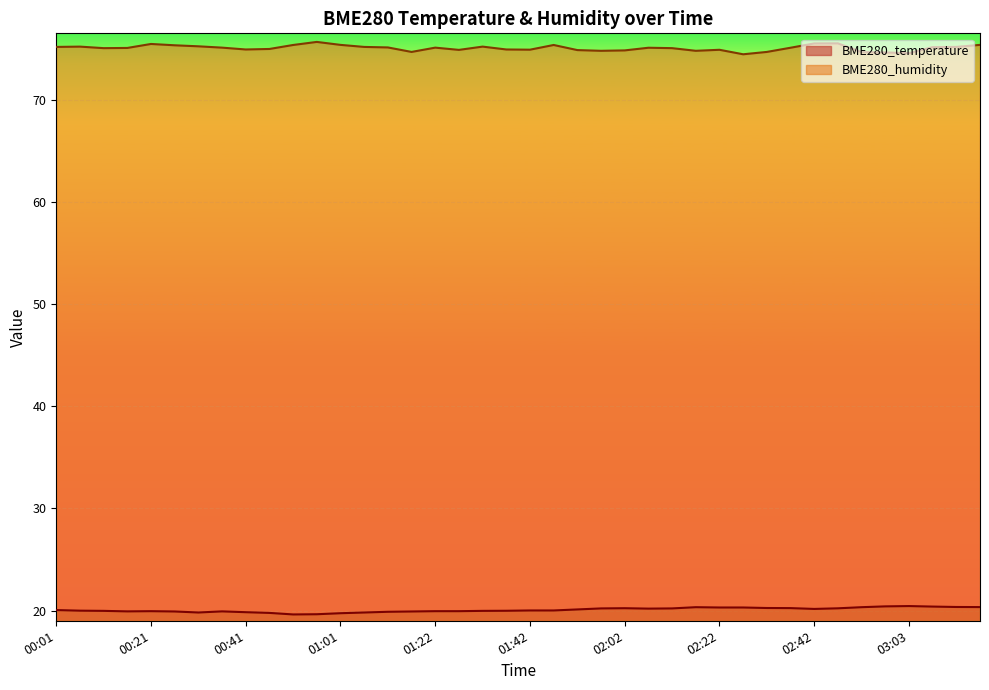

Reading left to right, transcribe all the data shown in this chart.

BME280_temperature: 20.1	20.0	20.0	19.9	19.9	19.9	19.8	19.9	19.8	19.8	19.6	19.6	19.7	19.8	19.9	19.9	19.9	19.9	20.0	20.0	20.0	20.0	20.1	20.2	20.2	20.2	20.2	20.3	20.3	20.3	20.2	20.2	20.2	20.2	20.3	20.4	20.4	20.4	20.4	20.3
BME280_humidity: 75.2	75.2	75.0	75.1	75.5	75.3	75.2	75.1	74.9	75.0	75.4	75.7	75.4	75.2	75.1	74.7	75.1	74.9	75.2	74.9	74.9	75.4	74.9	74.8	74.8	75.1	75.0	74.8	74.9	74.5	74.7	75.1	75.5	75.5	74.7	74.6	74.6	75.2	75.2	75.4